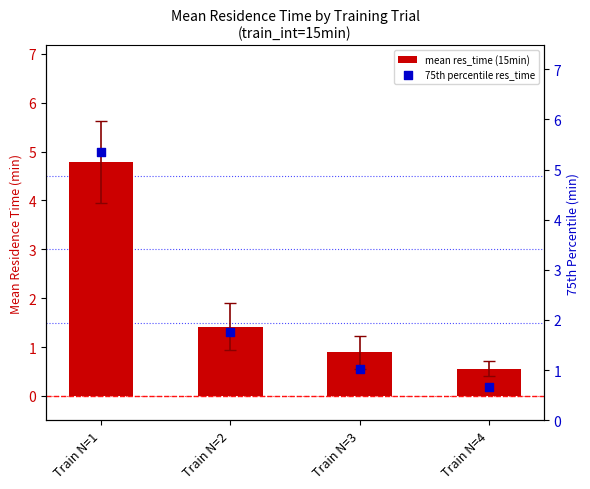

Which series has the largest total across all categories?

75th percentile res_time